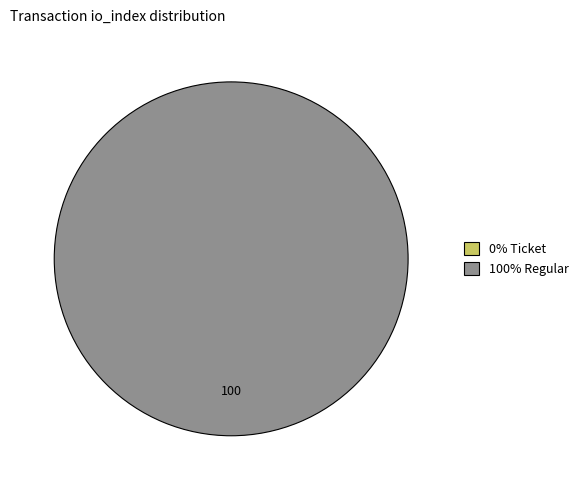

What is the majority slice?

direction=1 (io_index=19)